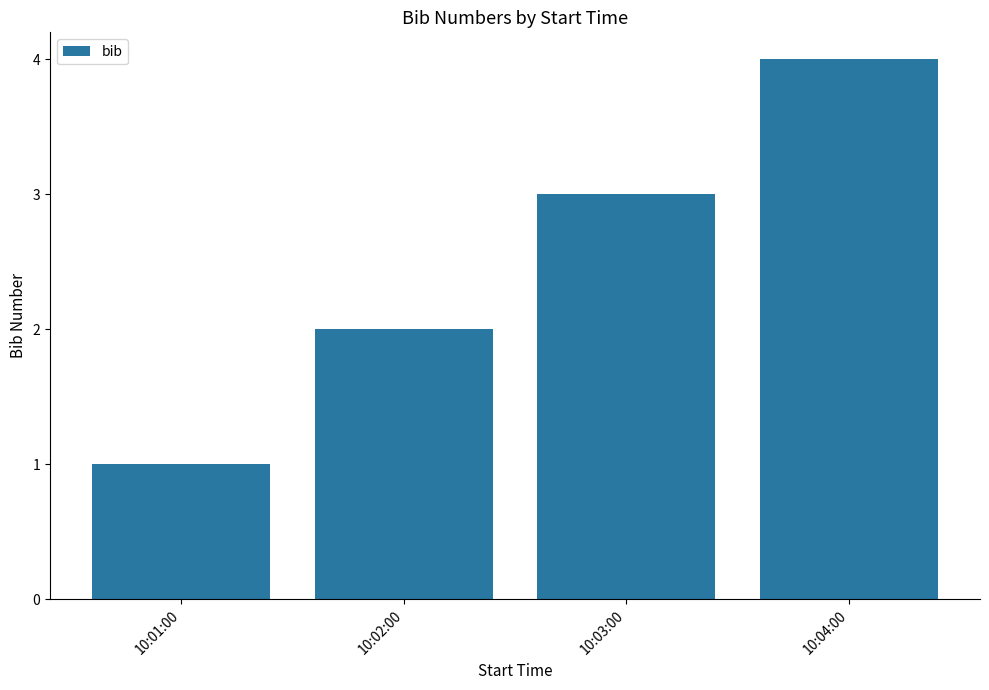

True or false: the data shows 1 at 10:04:00.

False